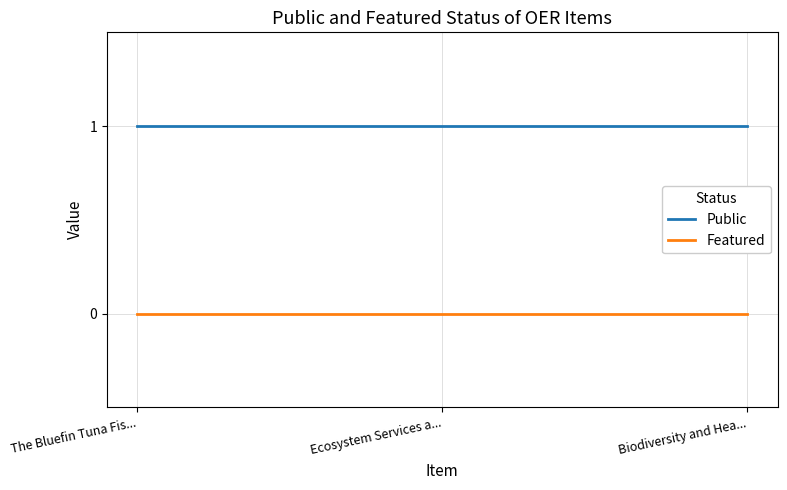

What is the total value across all series at Ecosystem Services a...?

1